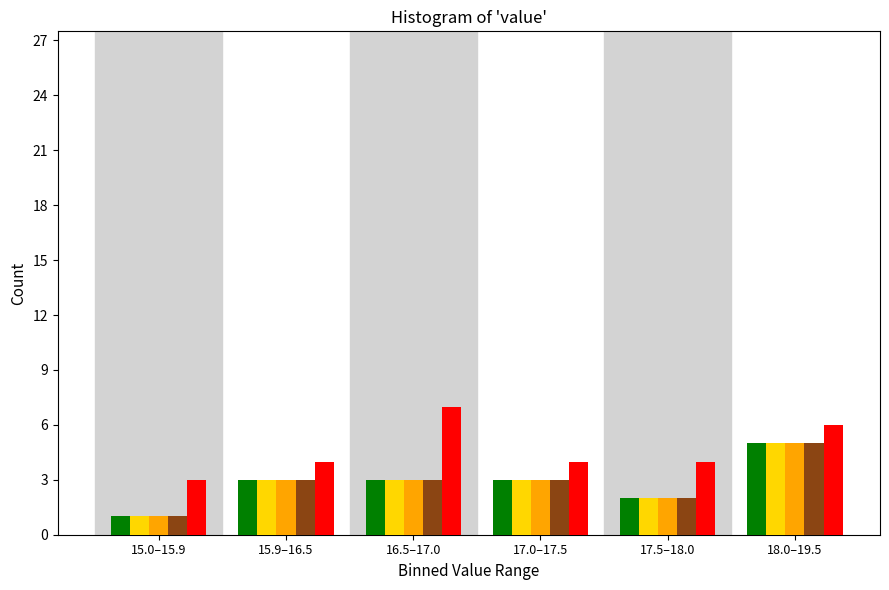

What is the difference between the highest and lowest values at 16.5–17.0?

4